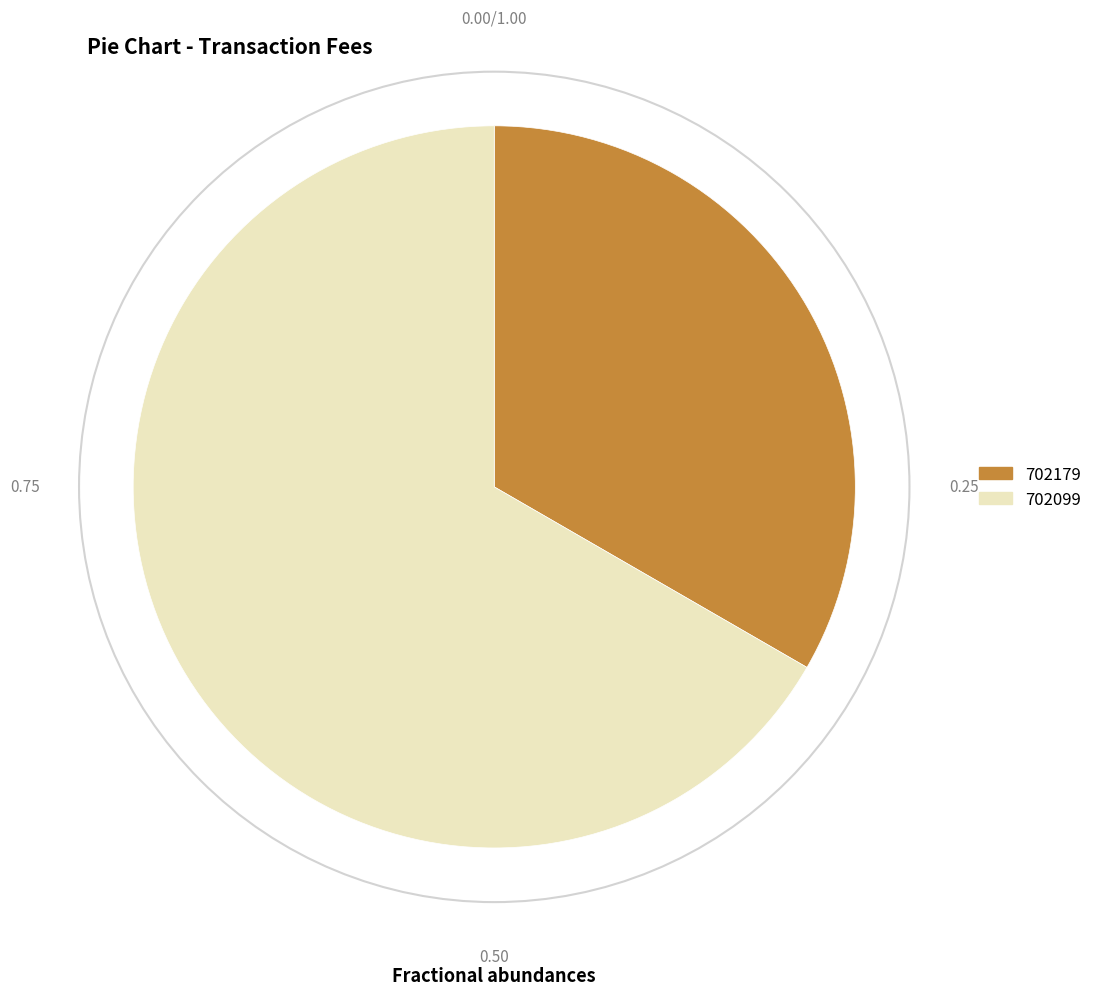

Rank the categories by value from highest to lowest.

702099, 702179